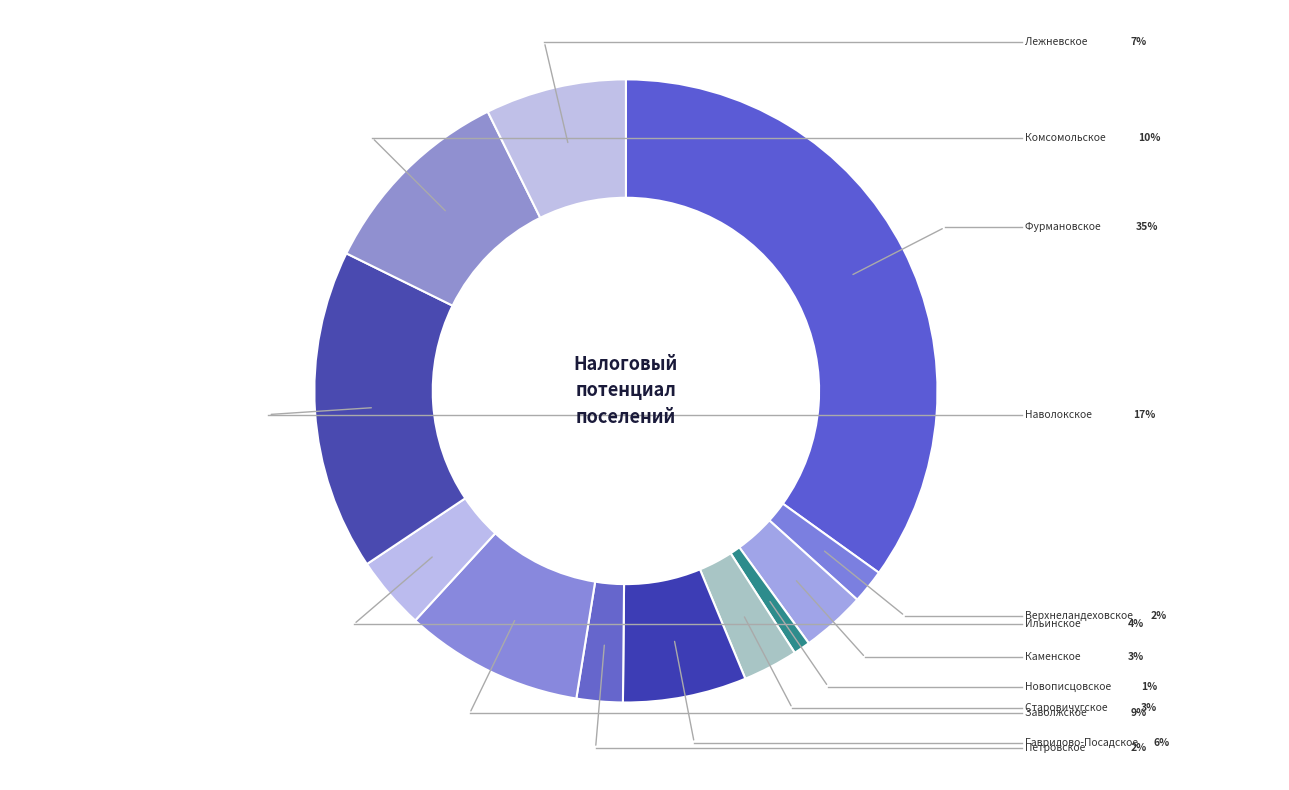

How many slices are in this pie chart?

12